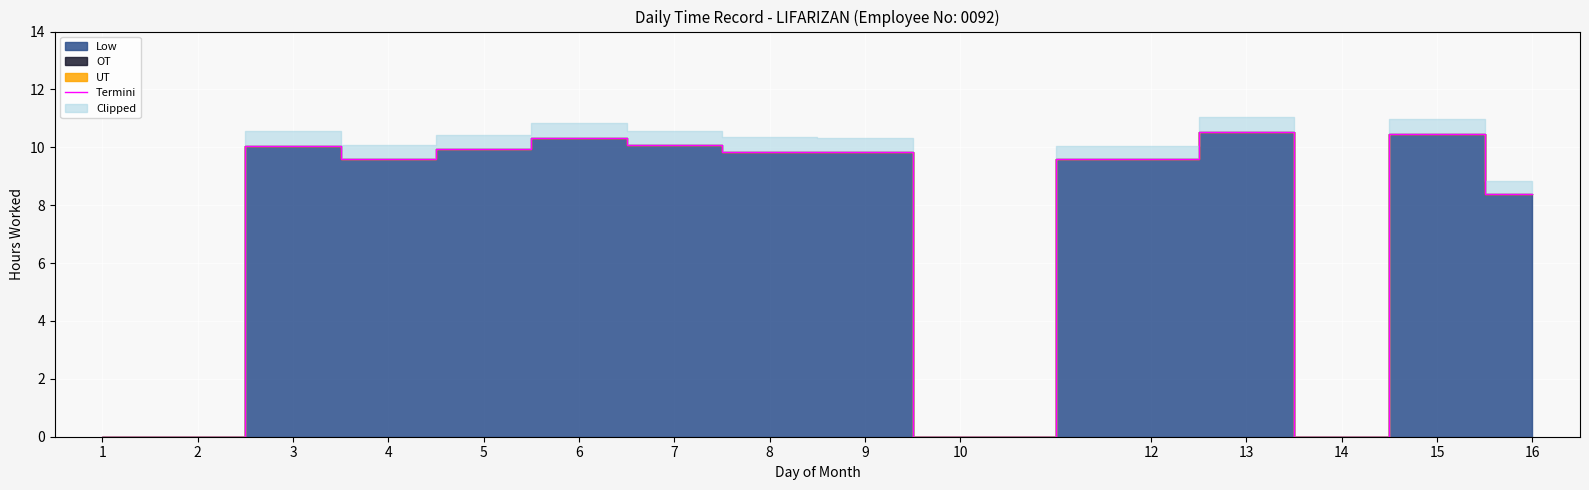

At which category does the chart reach its minimum across all series?

1